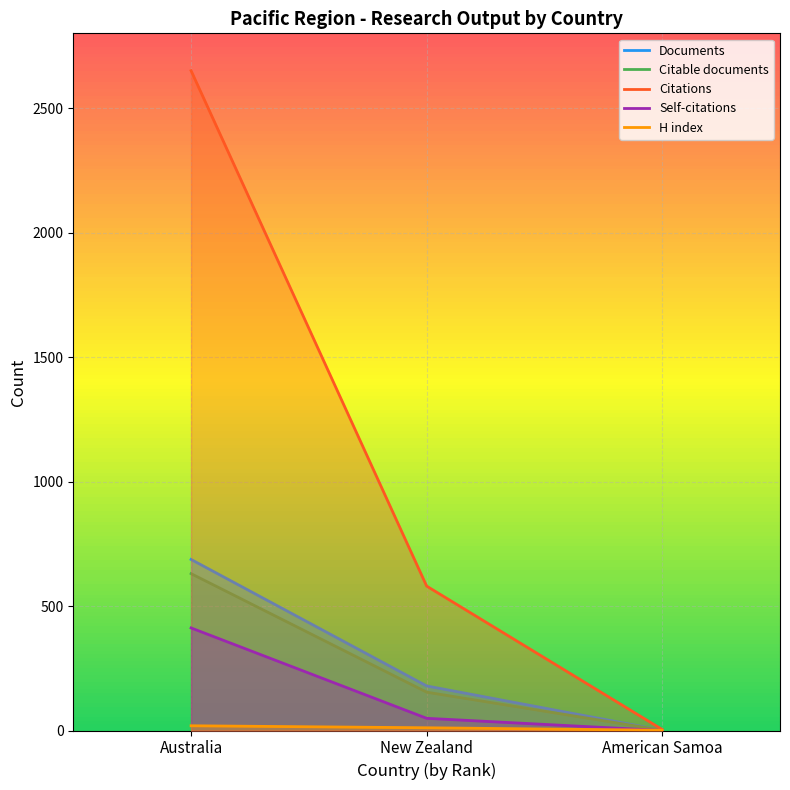

Which series has the largest total across all categories?

Citations